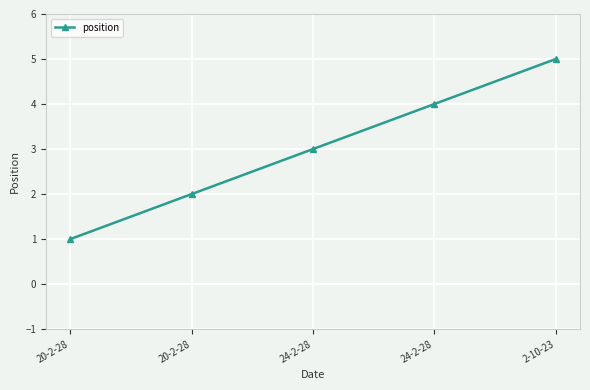

How many values are below 3?

2